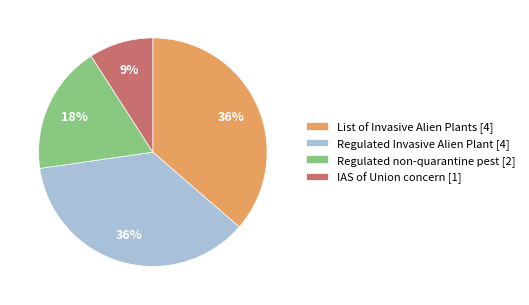

What percentage is the List of Invasive Alien Plants [4] slice, to the nearest percent?

36%